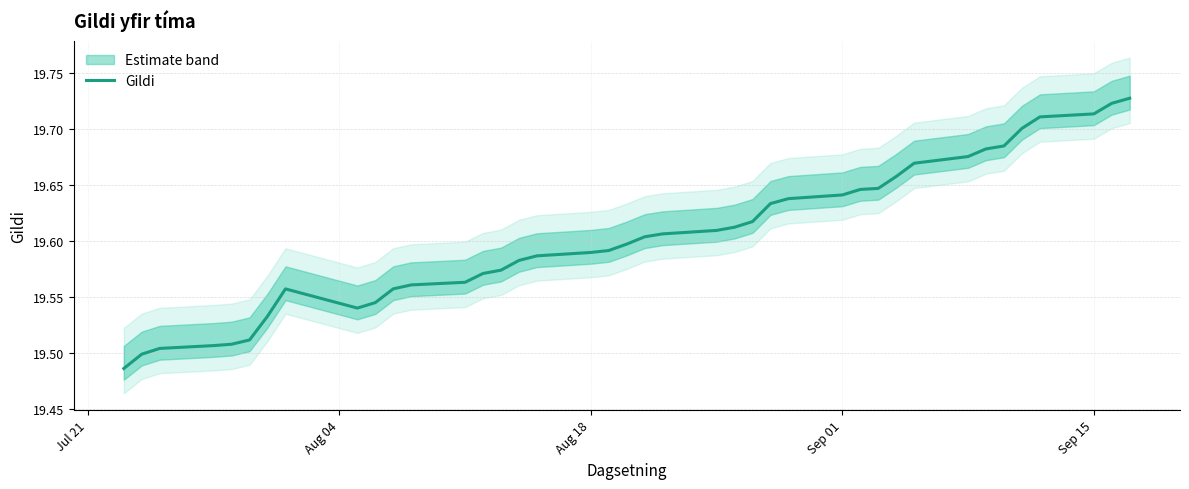

Reading left to right, list all the values displayed in this chart.

19.5	19.5	19.5	19.5	19.5	19.5	19.5	19.6	19.5	19.5	19.6	19.6	19.6	19.6	19.6	19.6	19.6	19.6	19.6	19.6	19.6	19.6	19.6	19.6	19.6	19.6	19.6	19.6	19.6	19.6	19.7	19.7	19.7	19.7	19.7	19.7	19.7	19.7	19.7	19.7